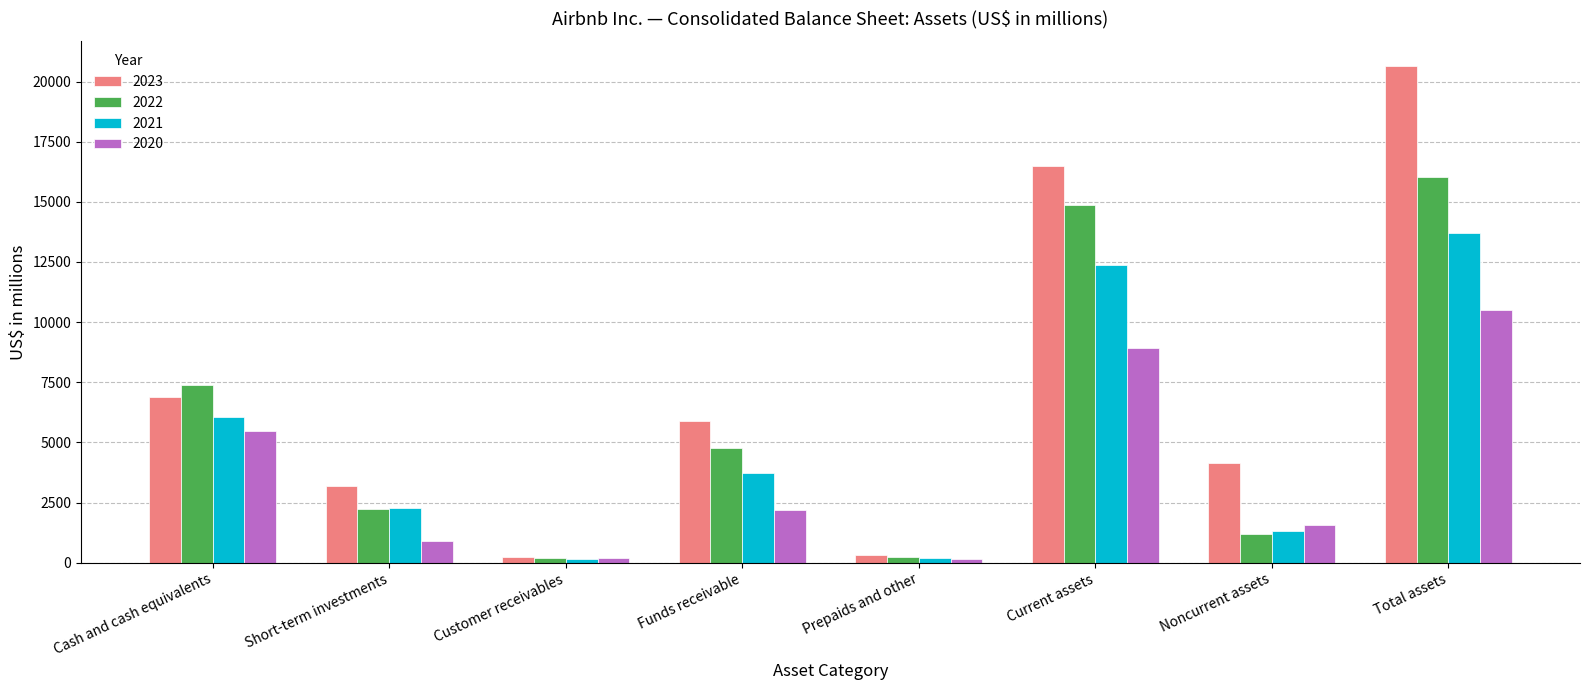

What is the label of the 6th bar from the left?

Current assets